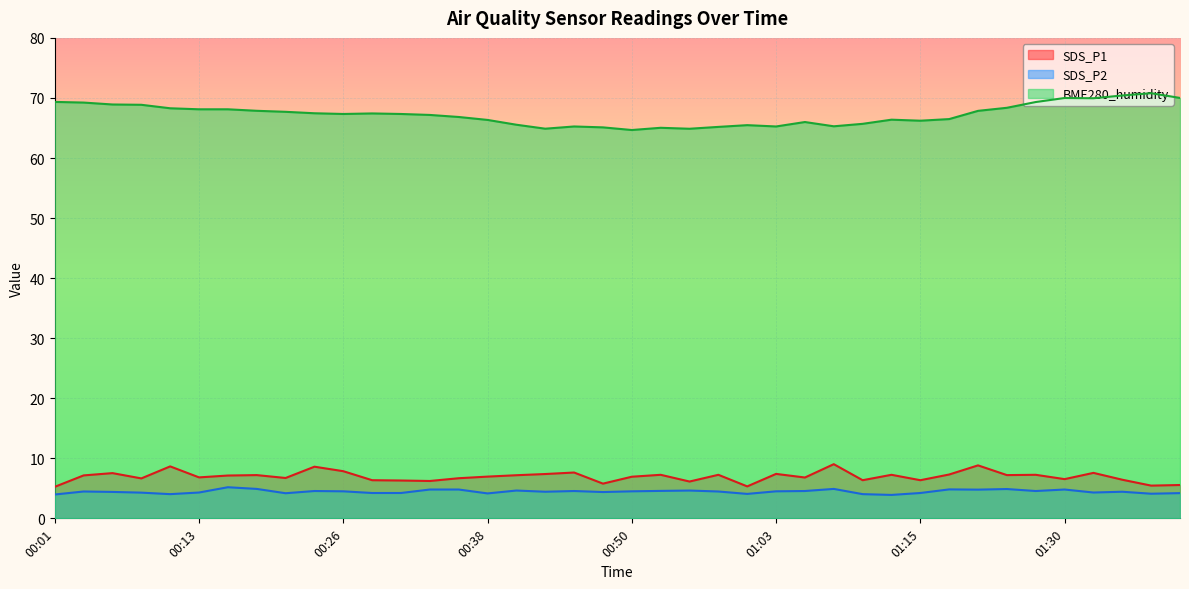

How many distinct data groups are displayed?

3